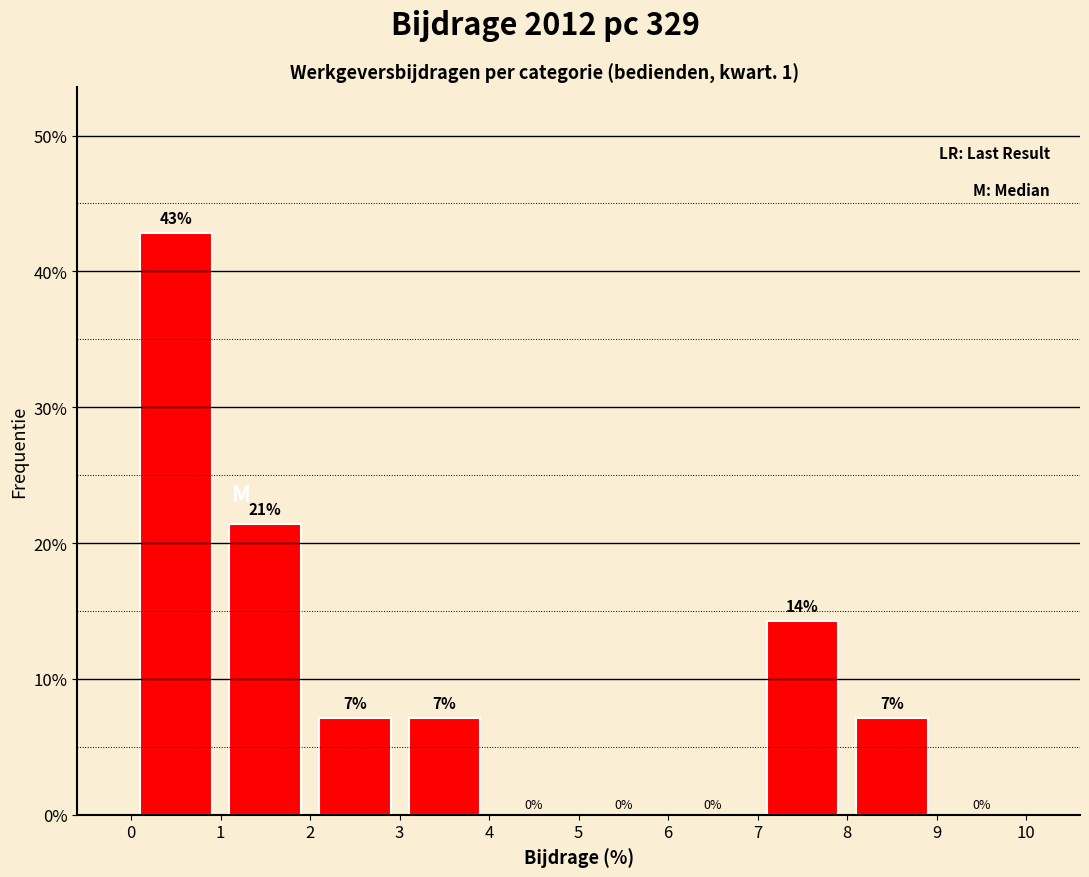

Over which range of the x-axis is the bar tallest?

0 to 1